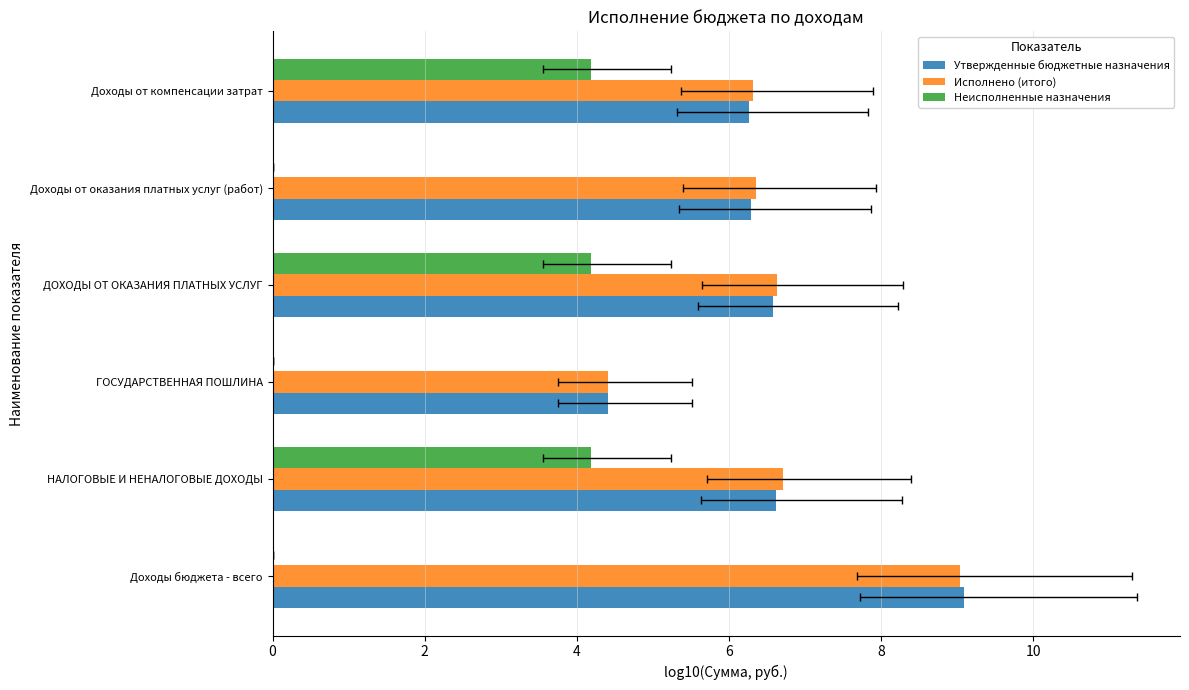

What are all the series names shown in the legend?

Утвержденные бюджетные назначения, Исполнено (итого), Неисполненные назначения